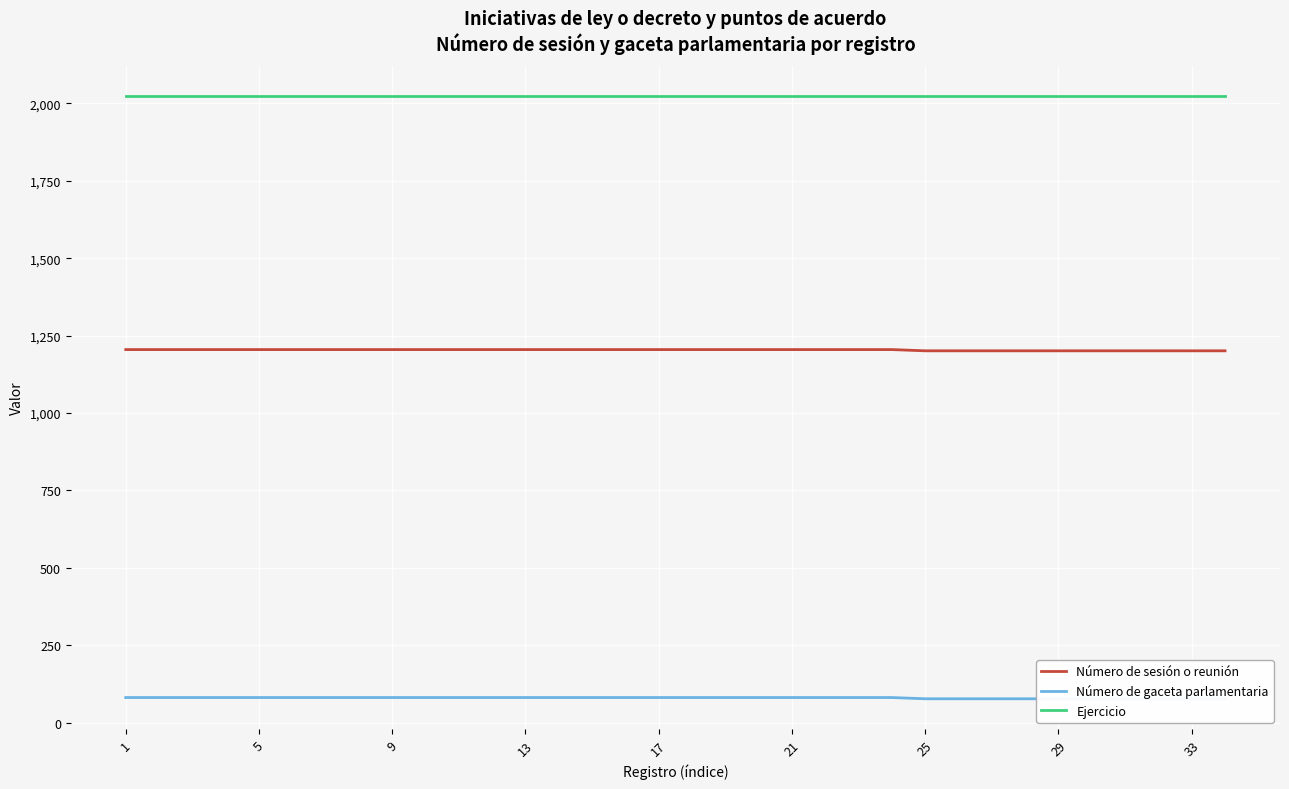

What are all the series names shown in the legend?

Número de sesión o reunión, Número de gaceta parlamentaria, Ejercicio